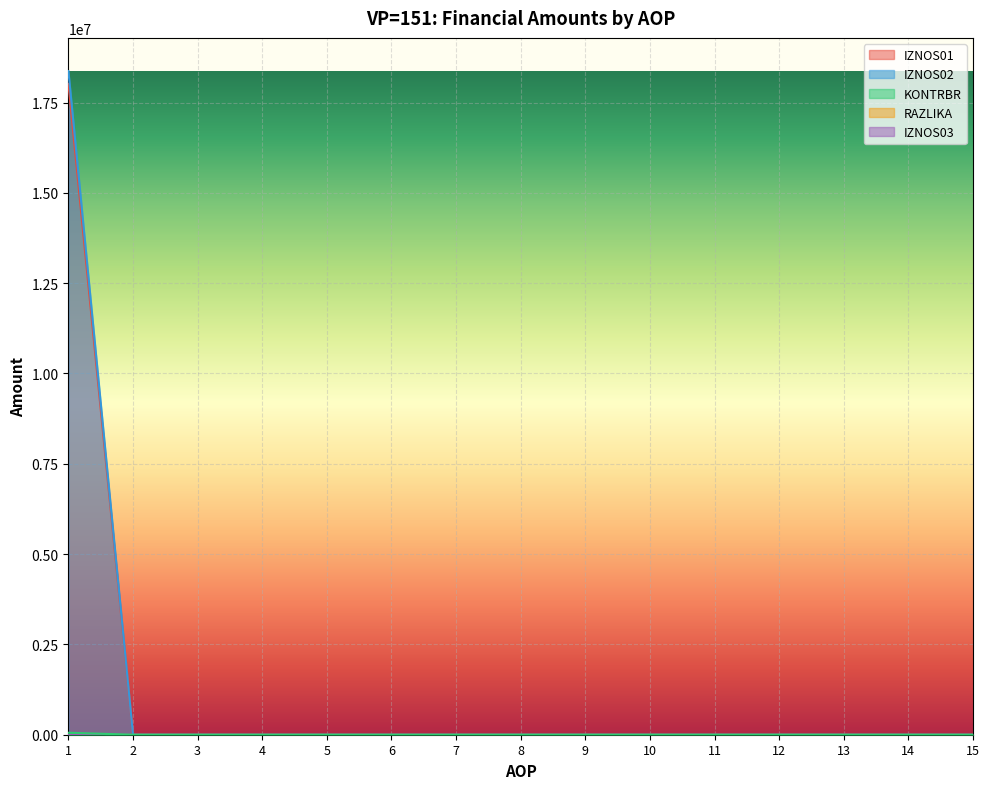

How many lines are shown in the chart?

5